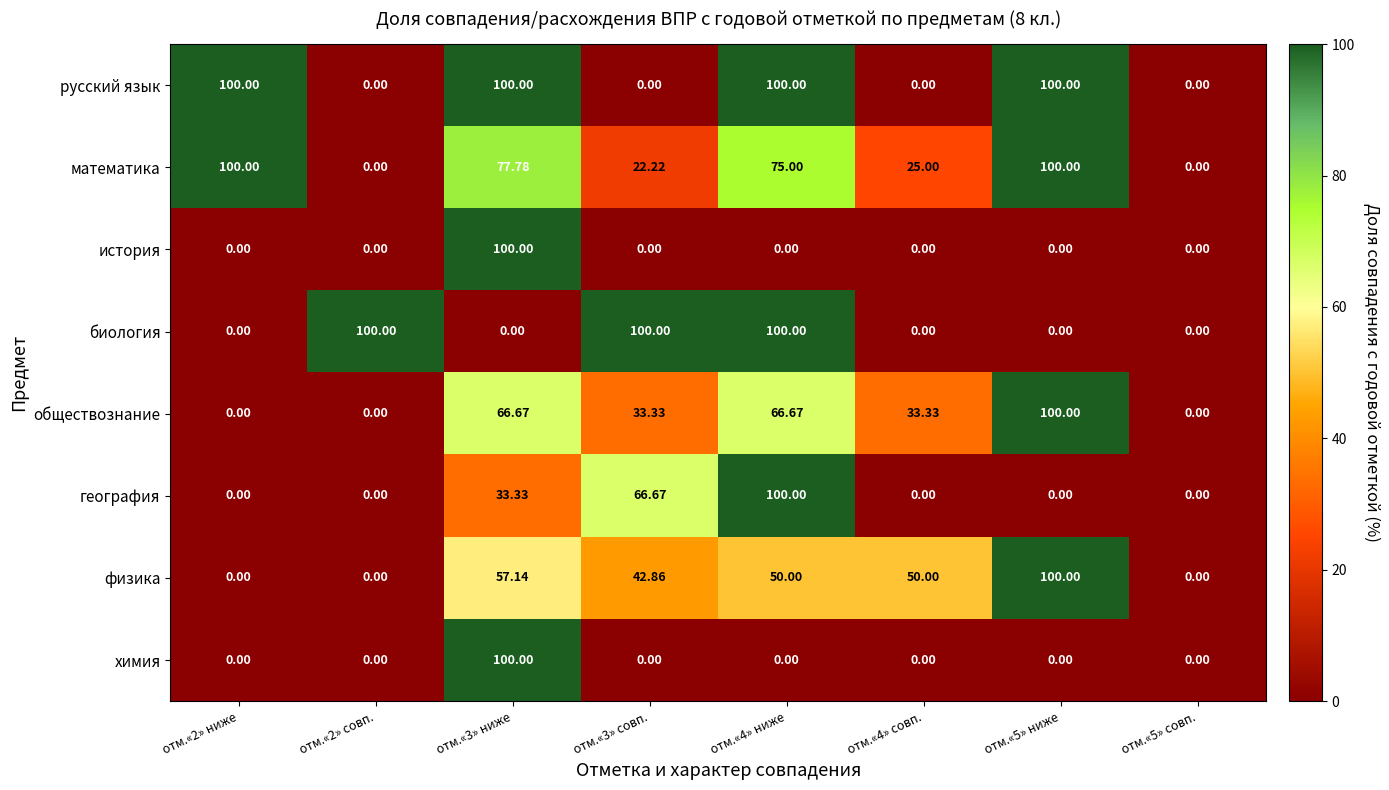

Is the value of русский язык at отм.«2» ниже greater than the value of история at отм.«4» совп.?

Yes